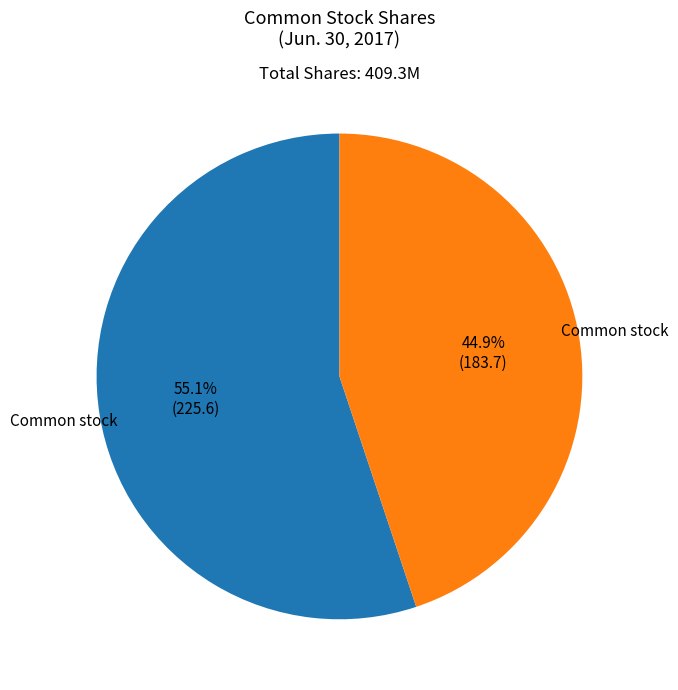

Is there any slice that represents more than half of the pie?

Yes